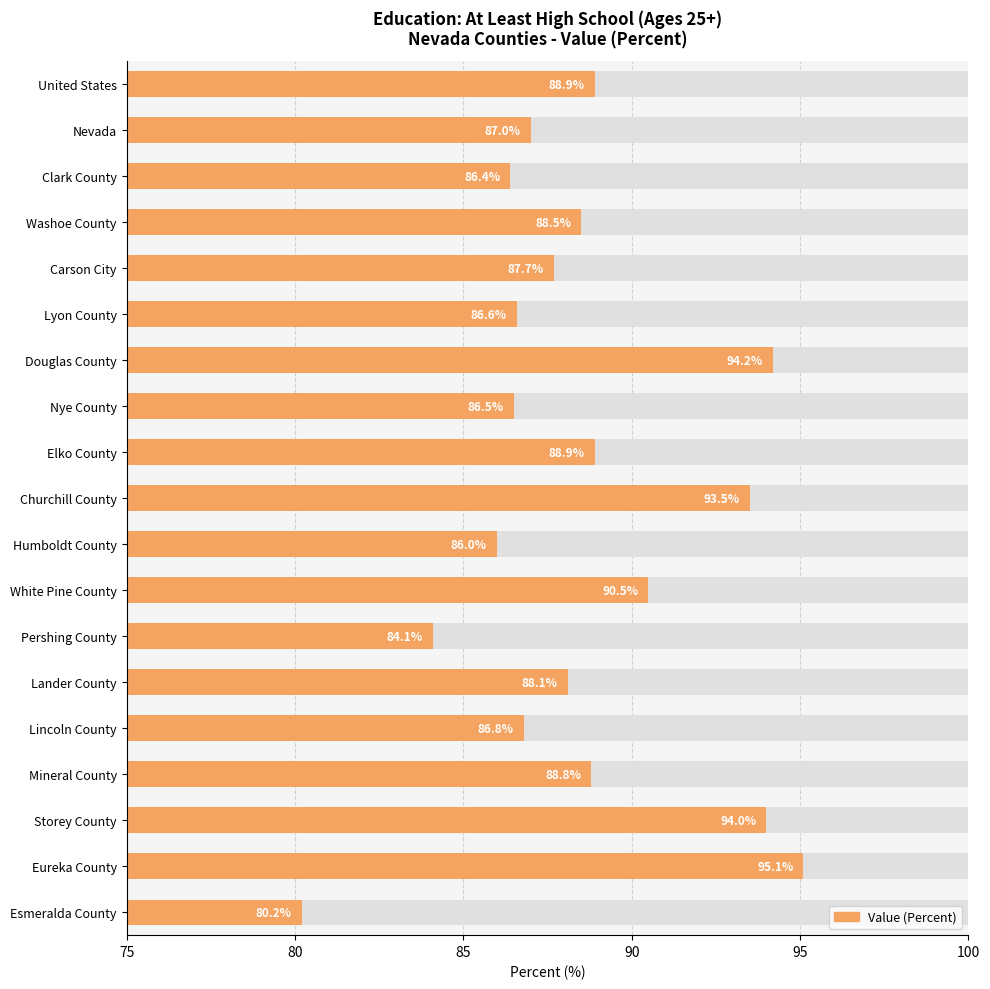

How many series are shown in this chart?

1